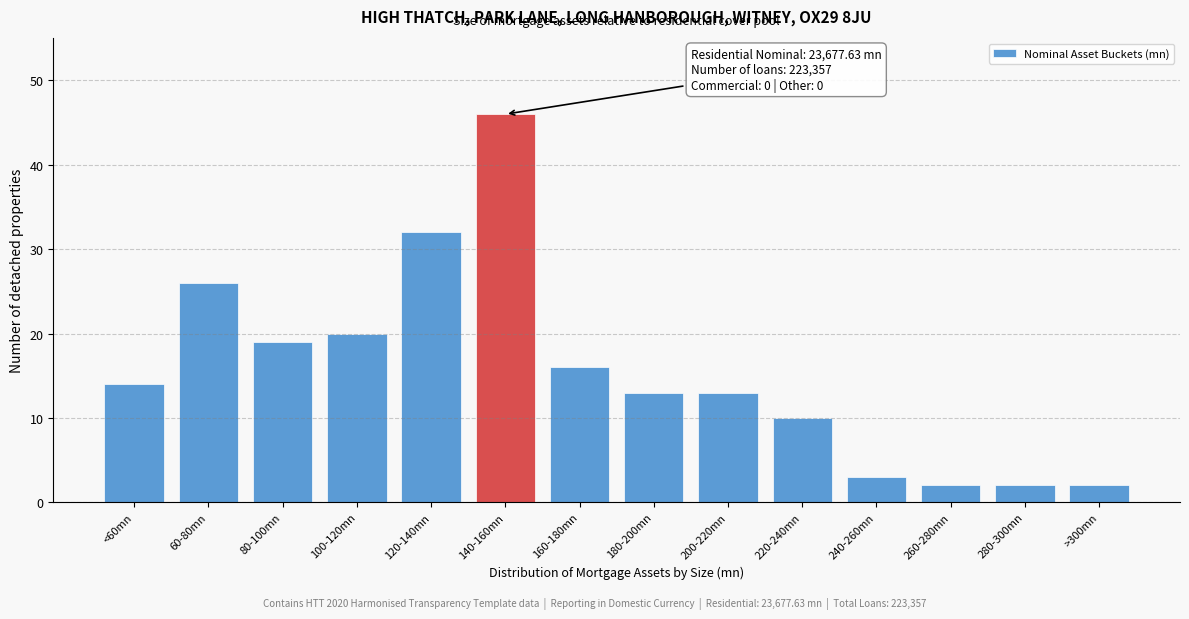

Reading right to left, transcribe all the data shown in this chart.

>300mn=2	280-300mn=2	260-280mn=2	240-260mn=3	220-240mn=10	200-220mn=13	180-200mn=13	160-180mn=16	140-160mn=46	120-140mn=32	100-120mn=20	80-100mn=19	60-80mn=26	<60mn=14